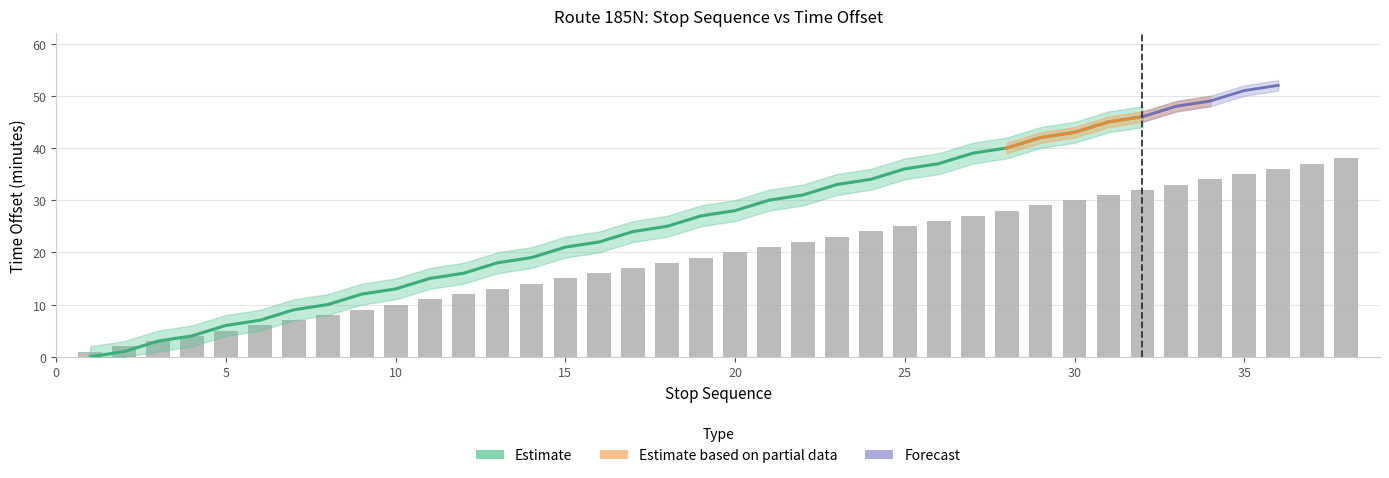

How many data points are less than 20?

19